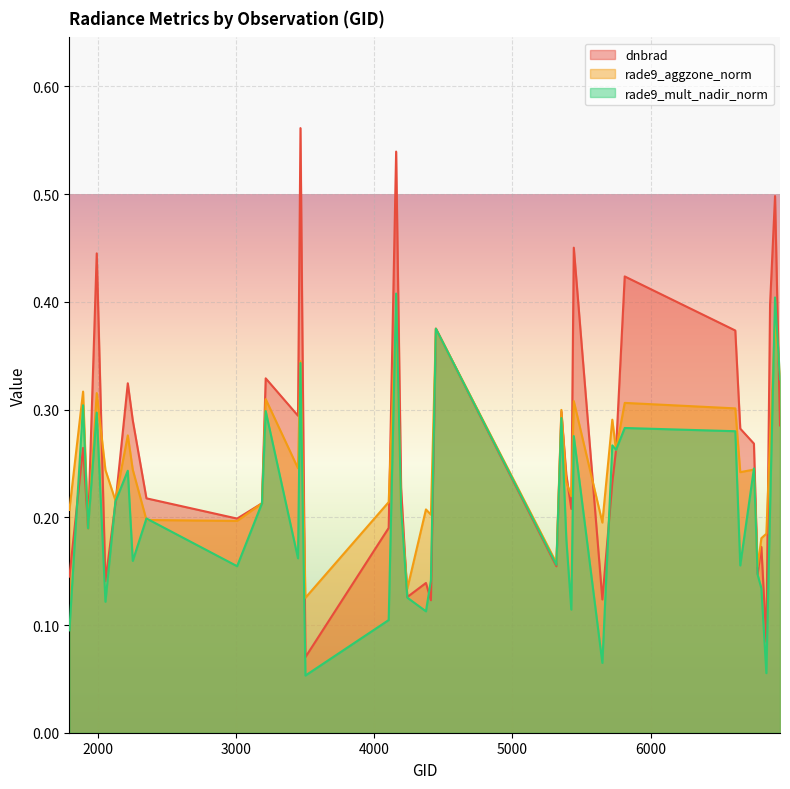

Is the value of rade9_mult_nadir_norm at 5723 greater than the value of dnbrad at 6614?

No